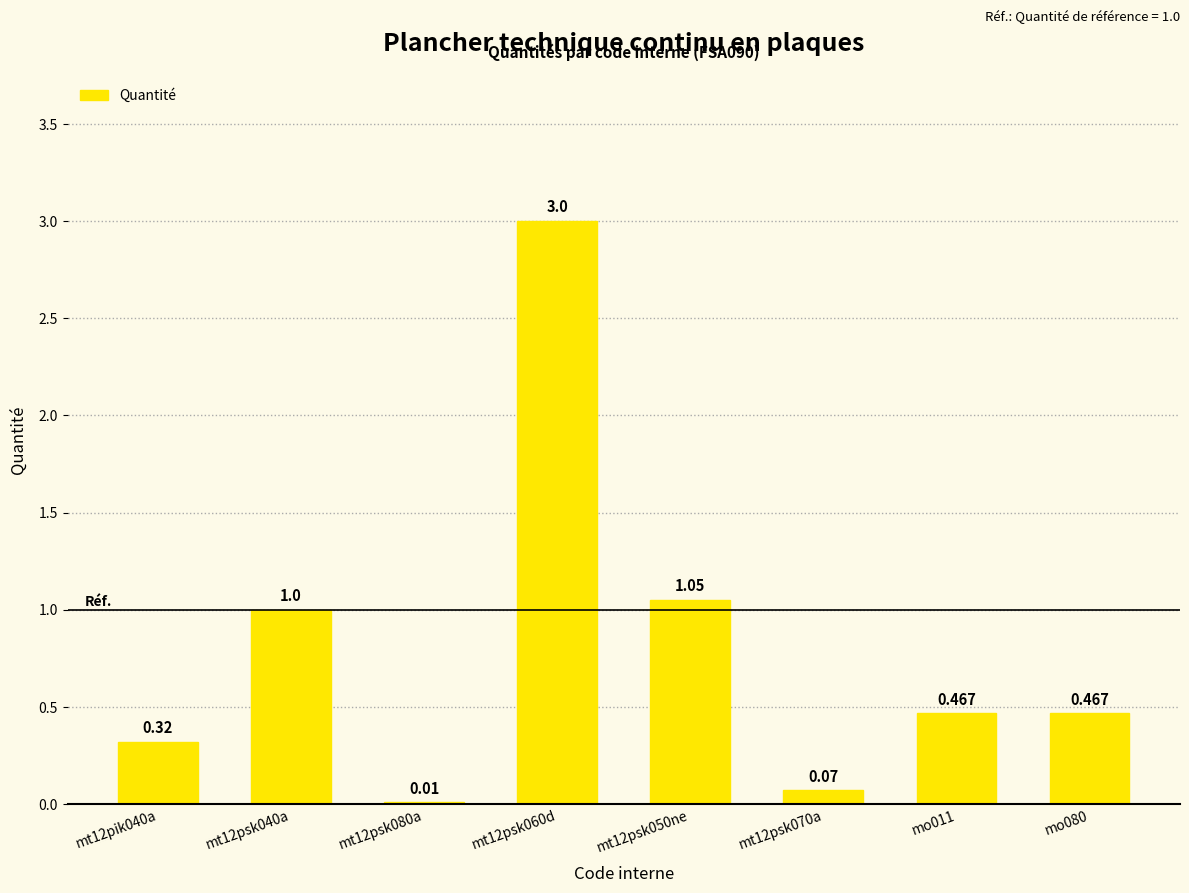

True or false: the data shows 0.0 at mt12psk070a.

False